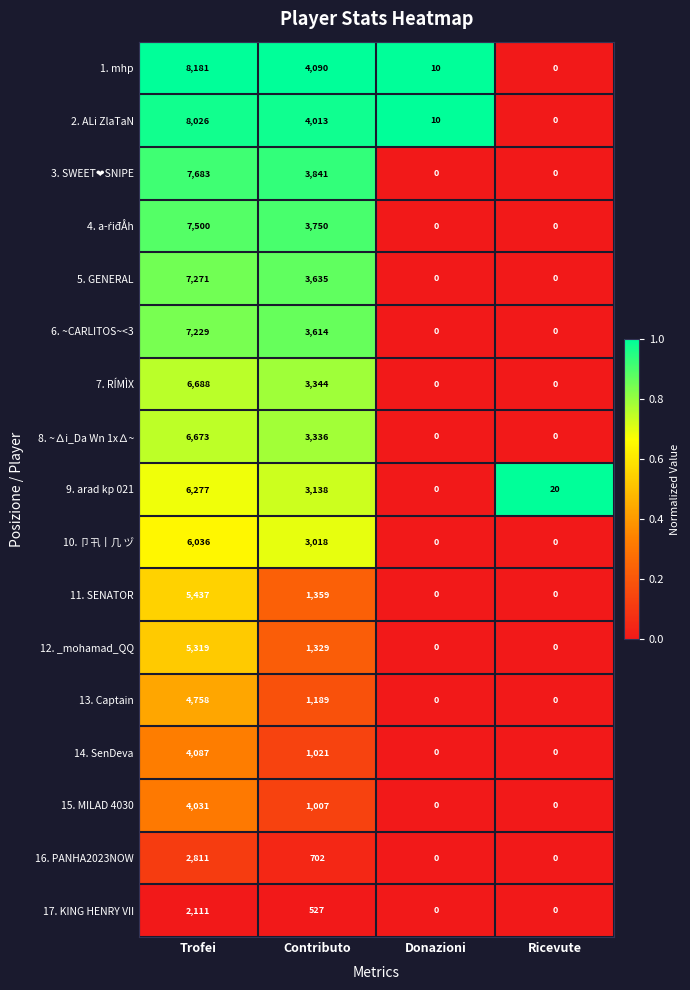

Which series has the largest total across all categories?

1. mhp